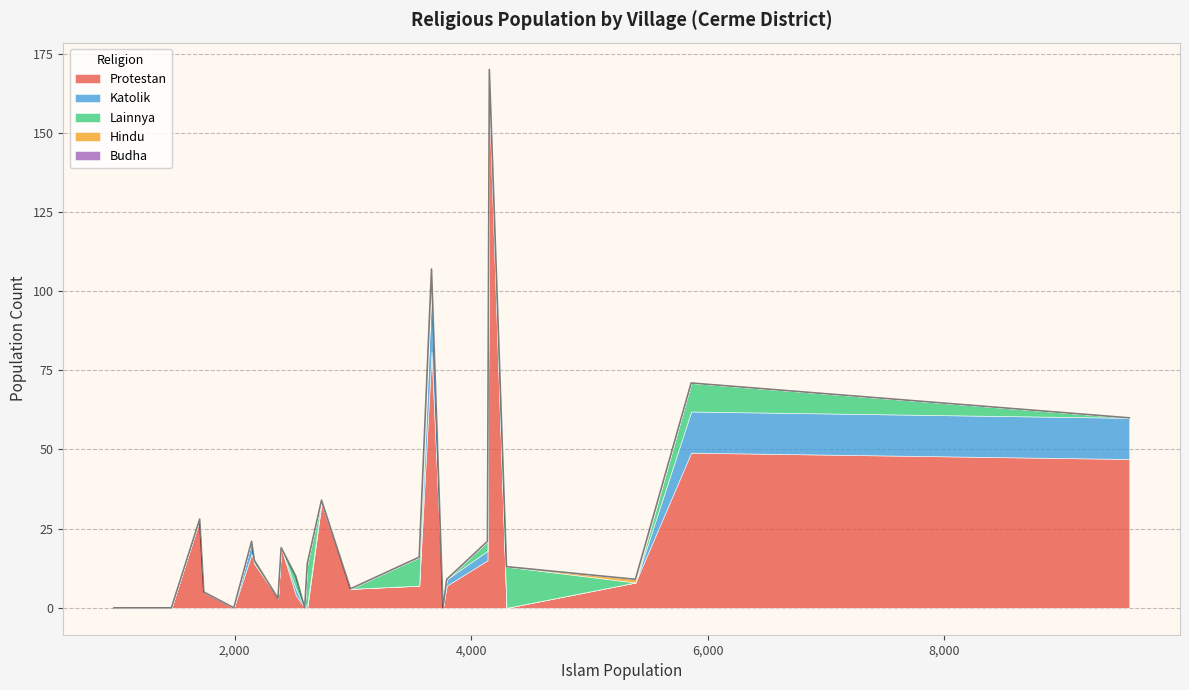

What is the highest value of the Protestan series?

158